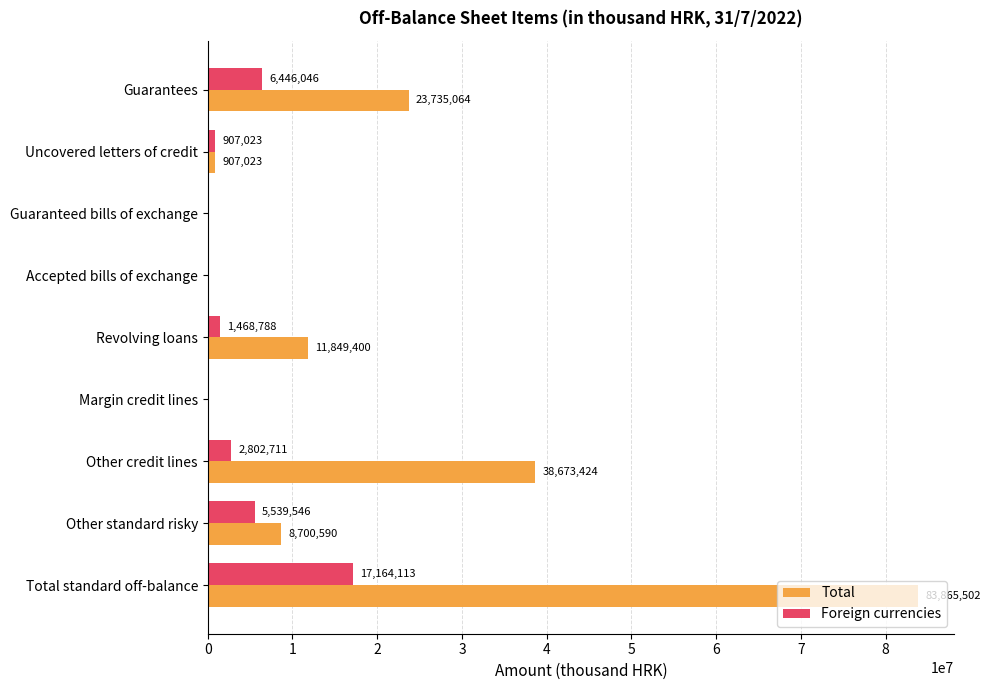

Is it true that Total equals 0 at Accepted bills of exchange?

True